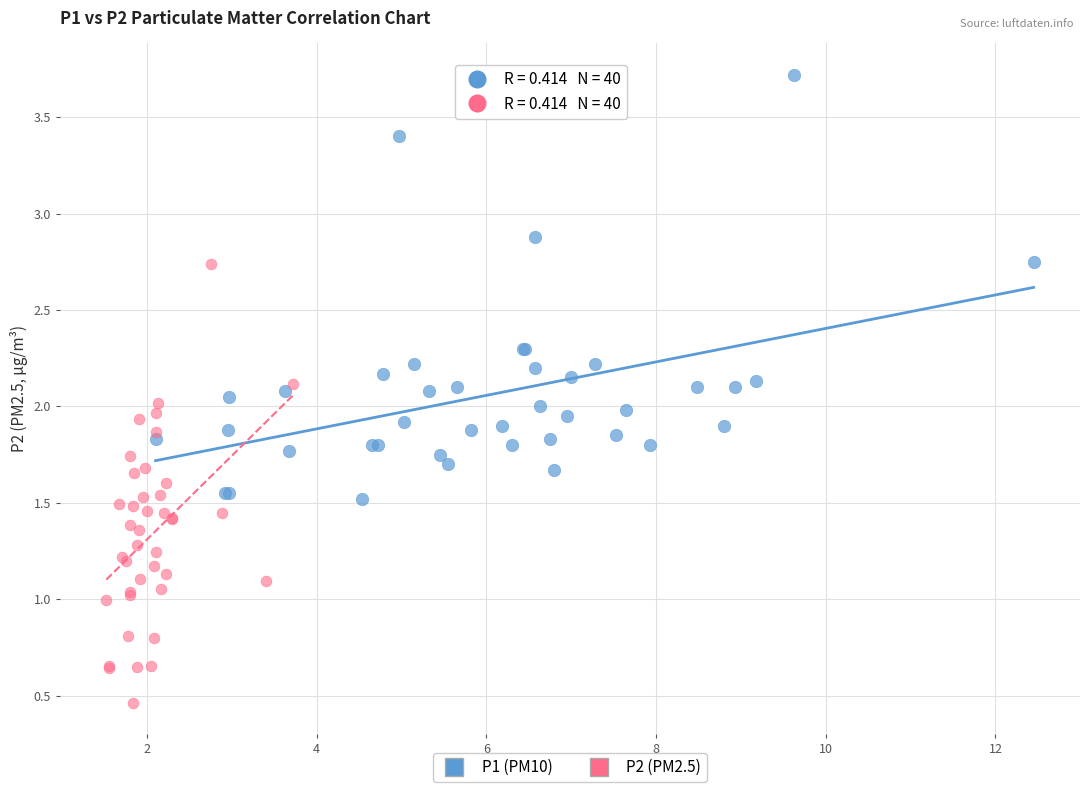

Which series contains the lowest Y value?

P2 (PM2.5)